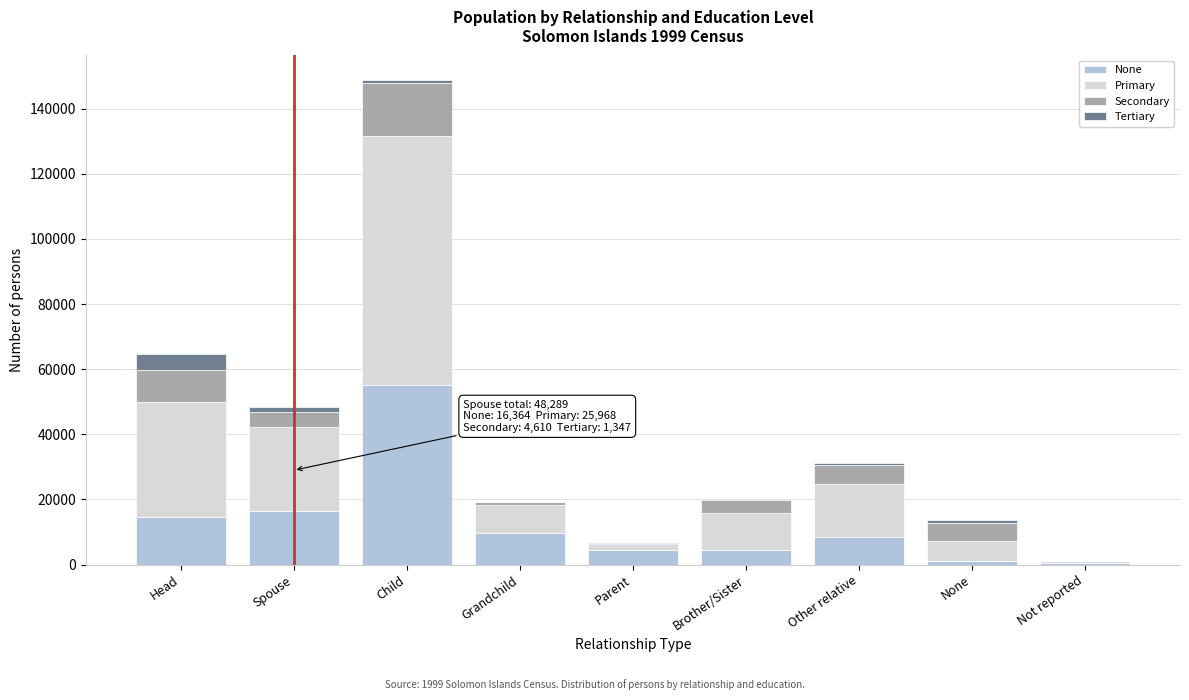

At which label is None closest to 27737?

Spouse